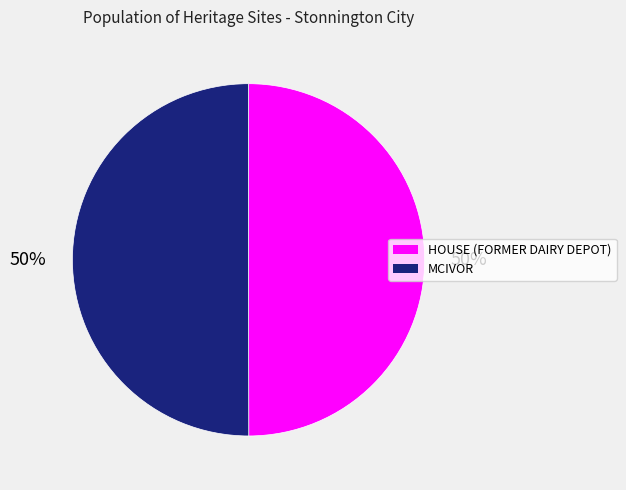

To the nearest percent, what is the average slice percentage?

50%